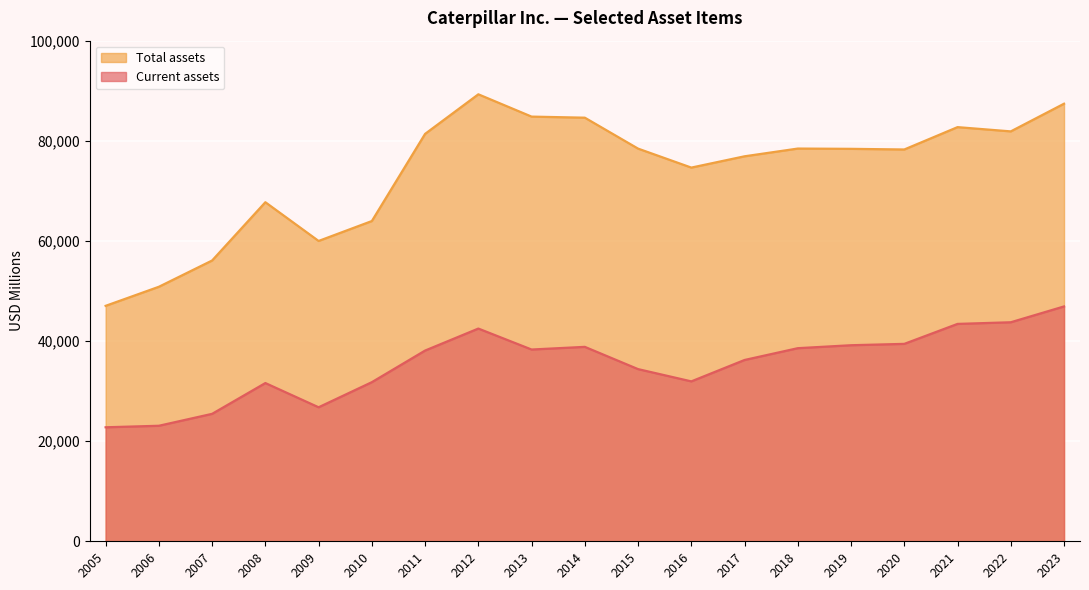

True or false: Current assets has a value of 56437 at 2011.

False